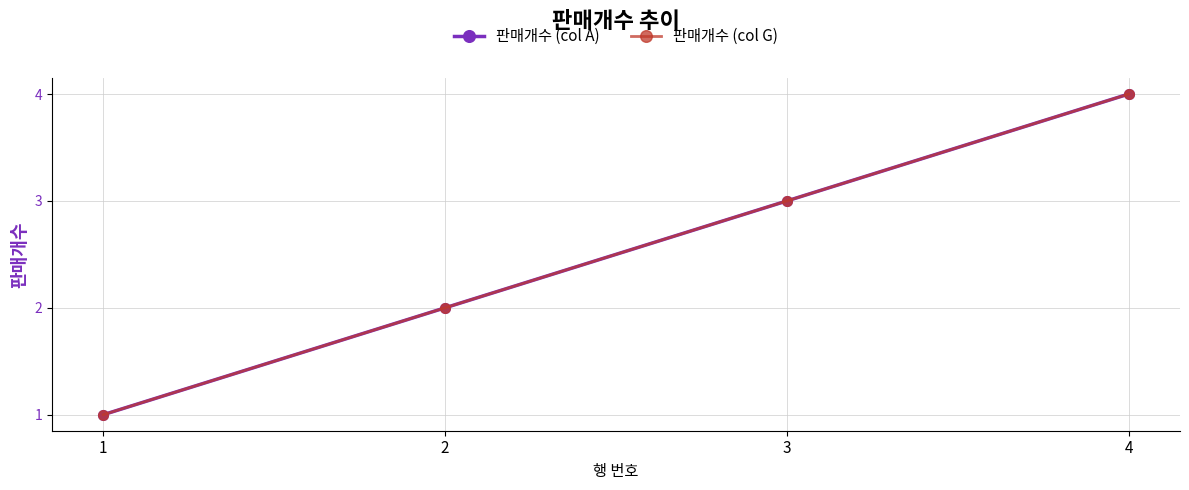

What is the value of the 판매개수 (col A) point at the 2nd from the left?

2